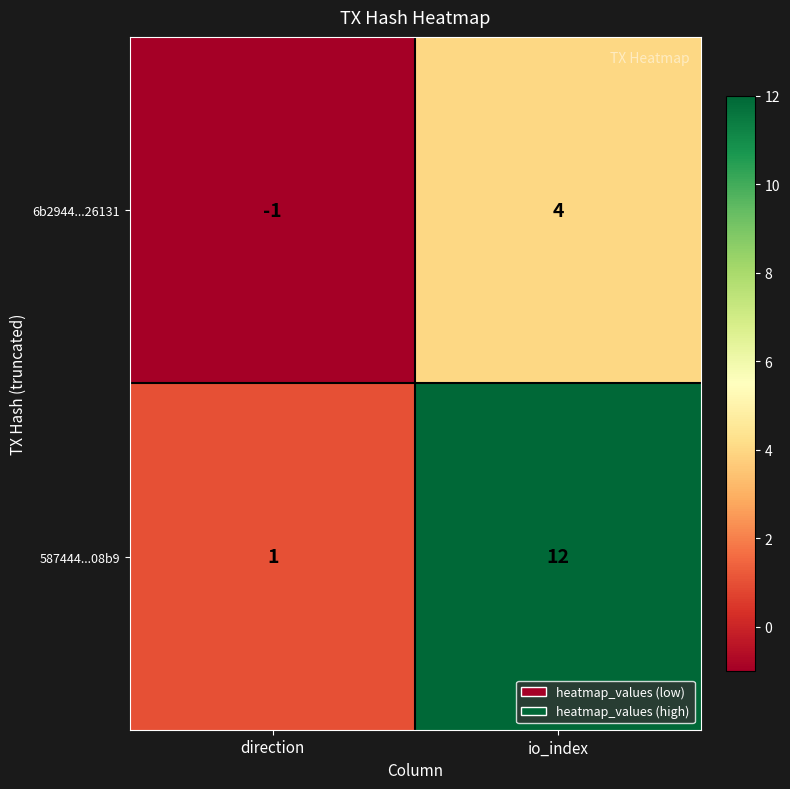

What is the approximate value of 587444...08b9 at io_index?

12